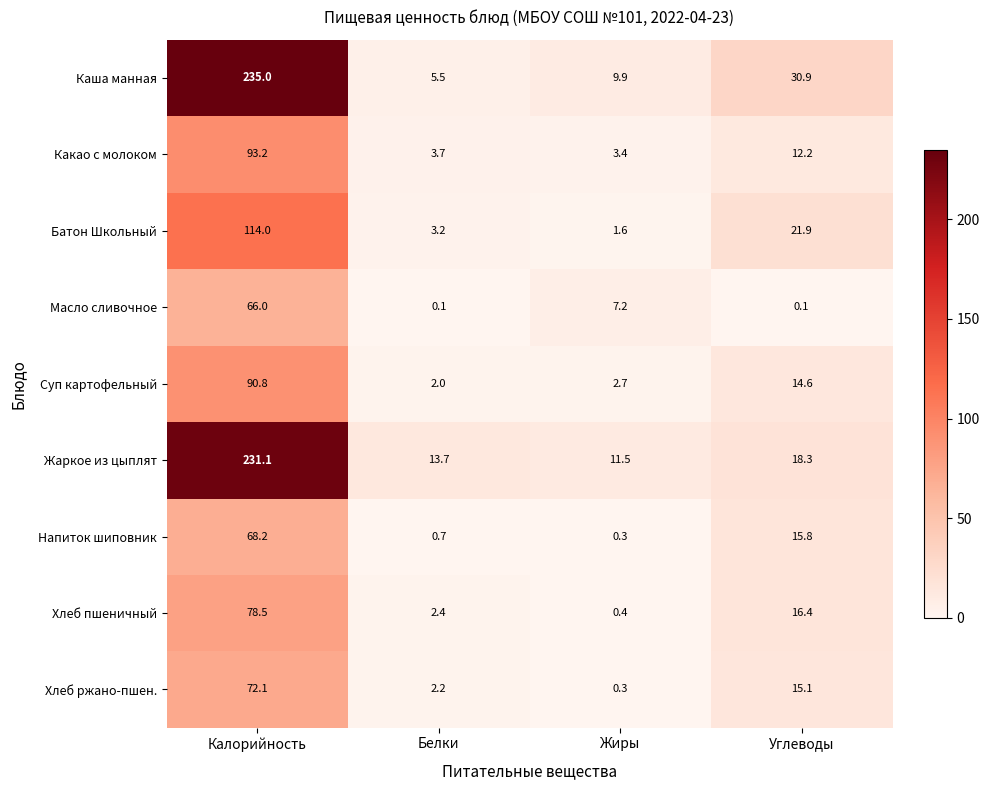

Between Калорийность and Жиры, which series saw the biggest shift?

Каша манная